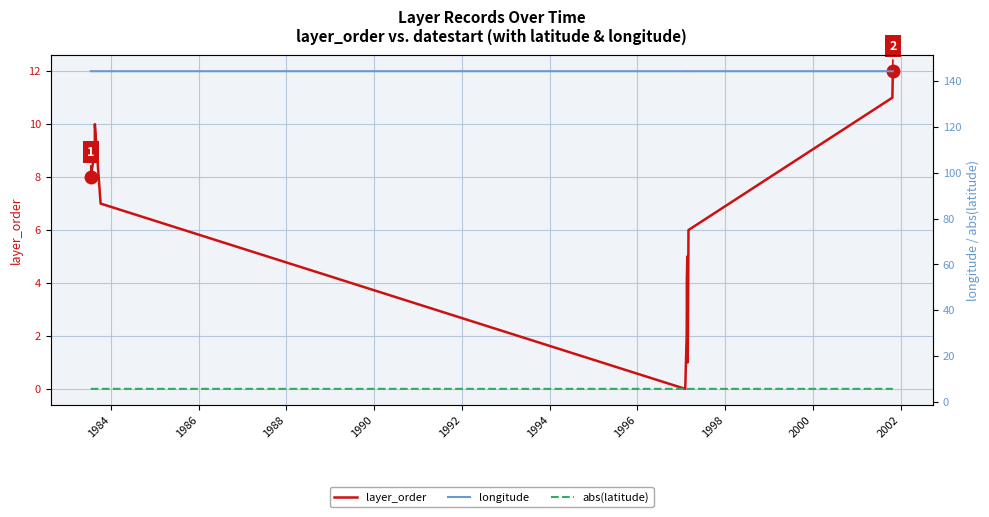

Reading left to right, transcribe all the data shown in this chart.

layer_order: 8.0	9.0	10.0	7.0	0.0	2.0	3.0	4.0	5.0	1.0	6.0	11.0	12.0
longitude: 144.3	144.3	144.3	144.3	144.3	144.3	144.3	144.3	144.3	144.3	144.3	144.3	144.3
abs(latitude): 5.7	5.7	5.7	5.7	5.7	5.7	5.7	5.7	5.7	5.7	5.7	5.7	5.7